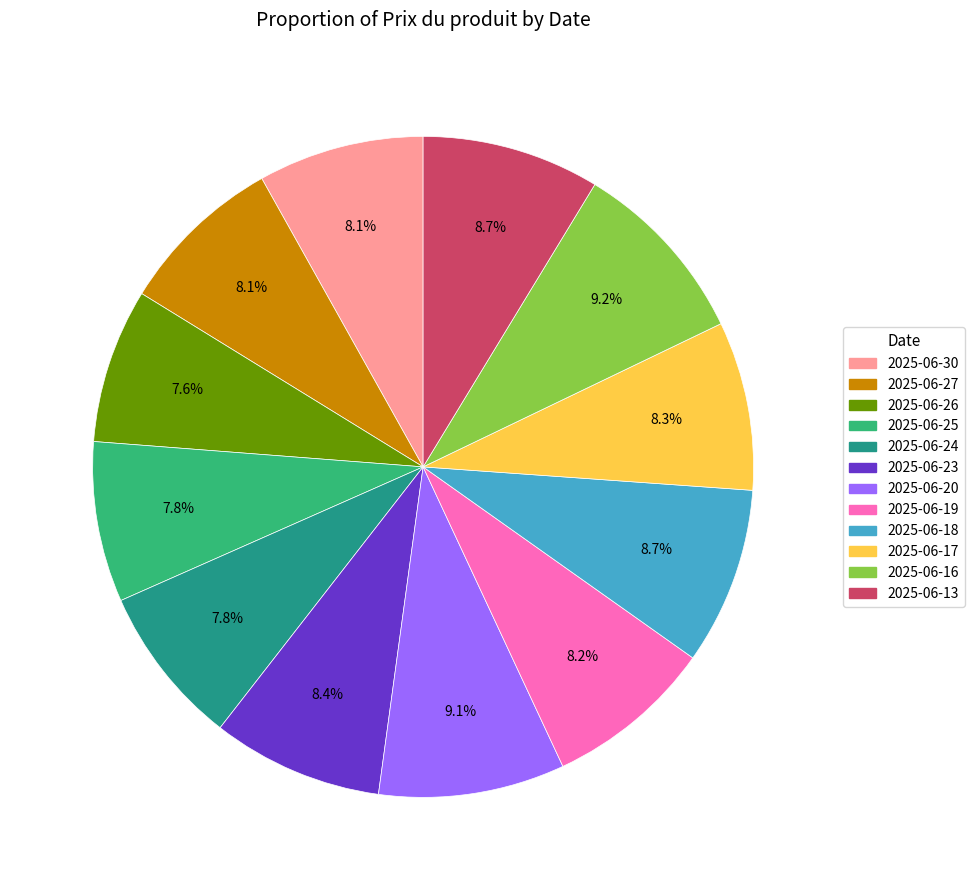

True or false: 2025-06-20 accounts for 19% of the total.

False